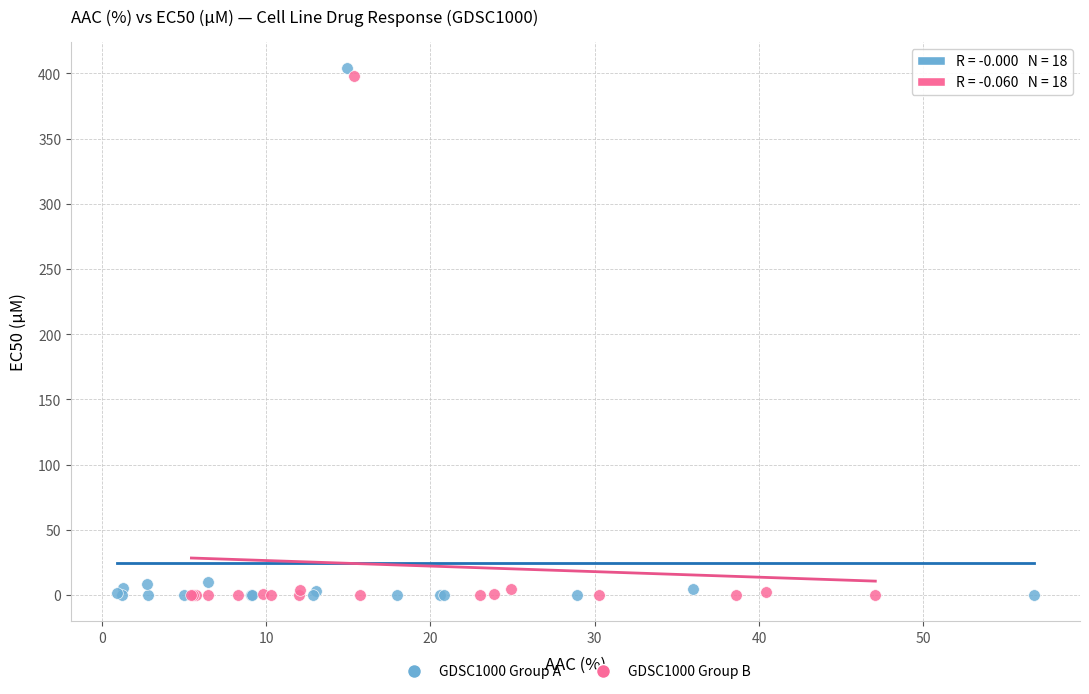

What are all the series names shown in the legend?

GDSC1000 Group A, GDSC1000 Group B